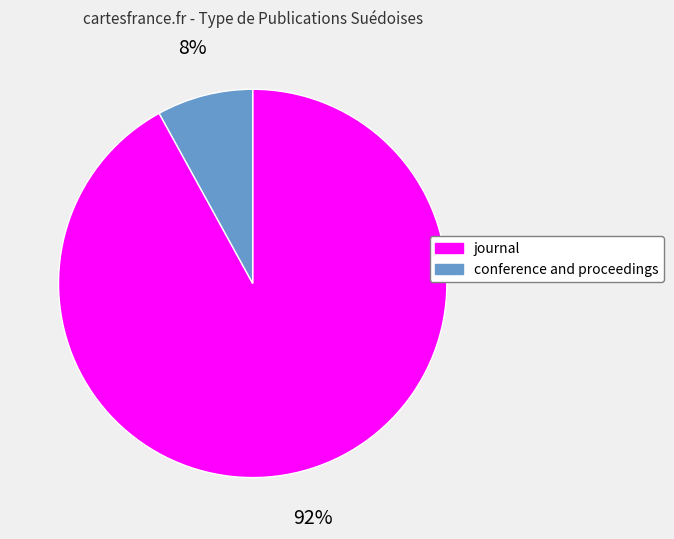

To the nearest percent, what is the average slice percentage?

50%